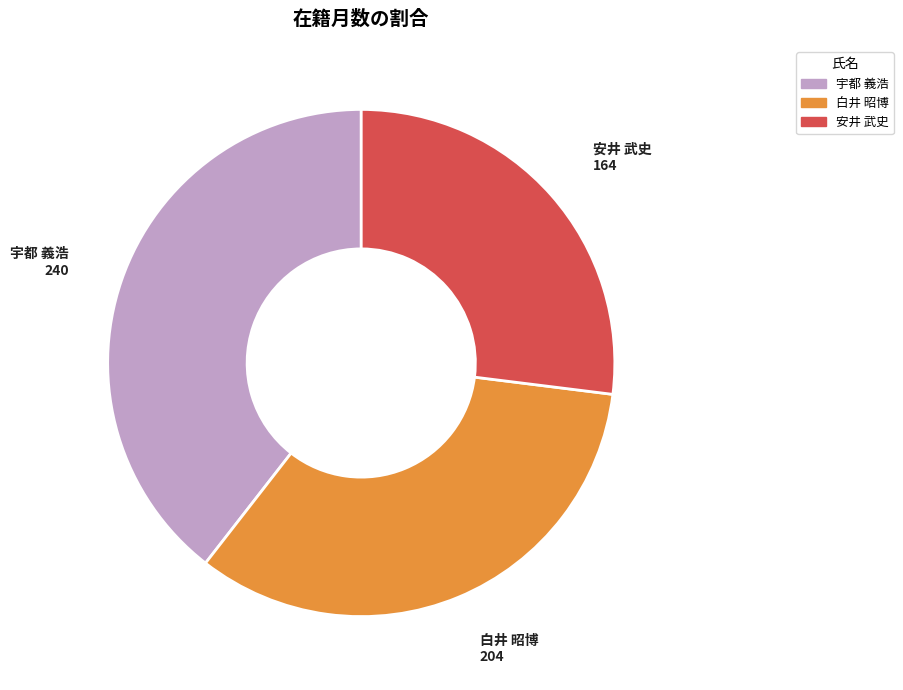

The 宇都 義浩 slice represents 32% of the pie. True or false?

False